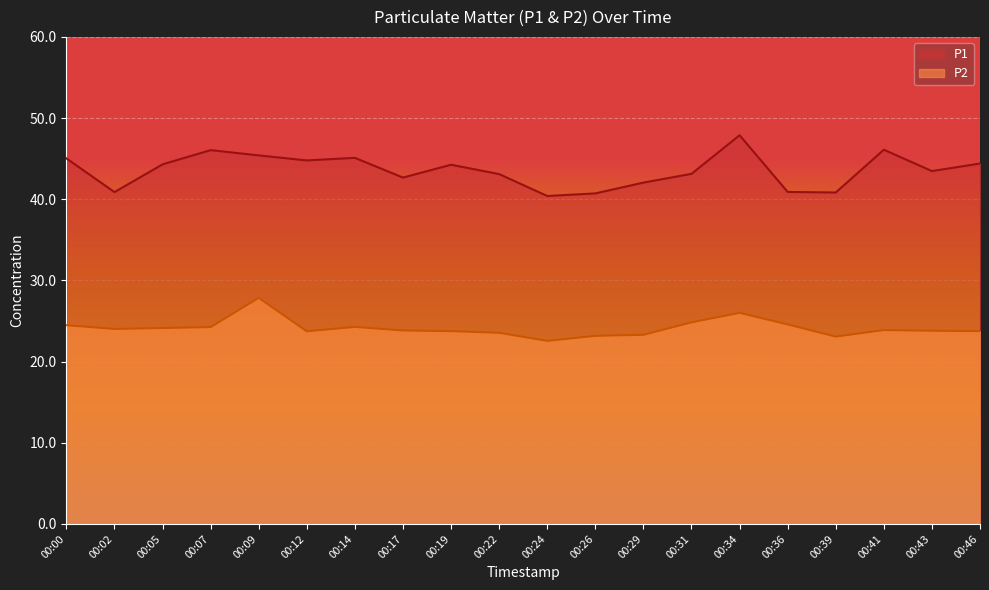

Reading right to left, extract all data points from this chart.

P1: 44.4	43.5	46.1	40.8	40.9	47.9	43.1	42.0	40.7	40.4	43.1	44.2	42.7	45.1	44.8	45.4	46.0	44.3	40.9	45.0
P2: 23.8	23.8	23.9	23.1	24.6	26.0	24.8	23.3	23.2	22.6	23.6	23.8	23.8	24.3	23.7	27.9	24.2	24.1	24.0	24.5